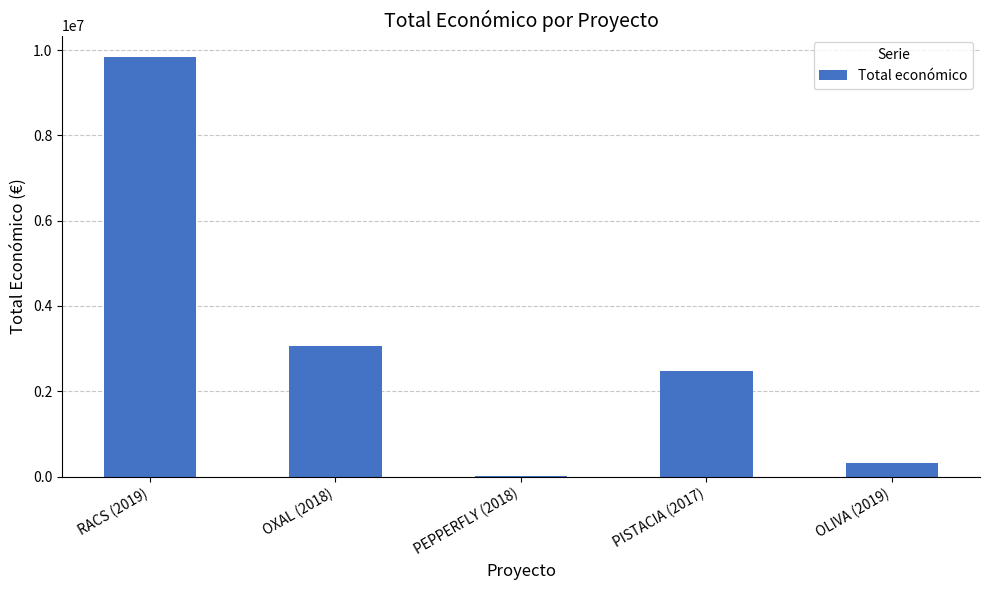

Which label corresponds to the largest value in the chart?

RACS (2019)